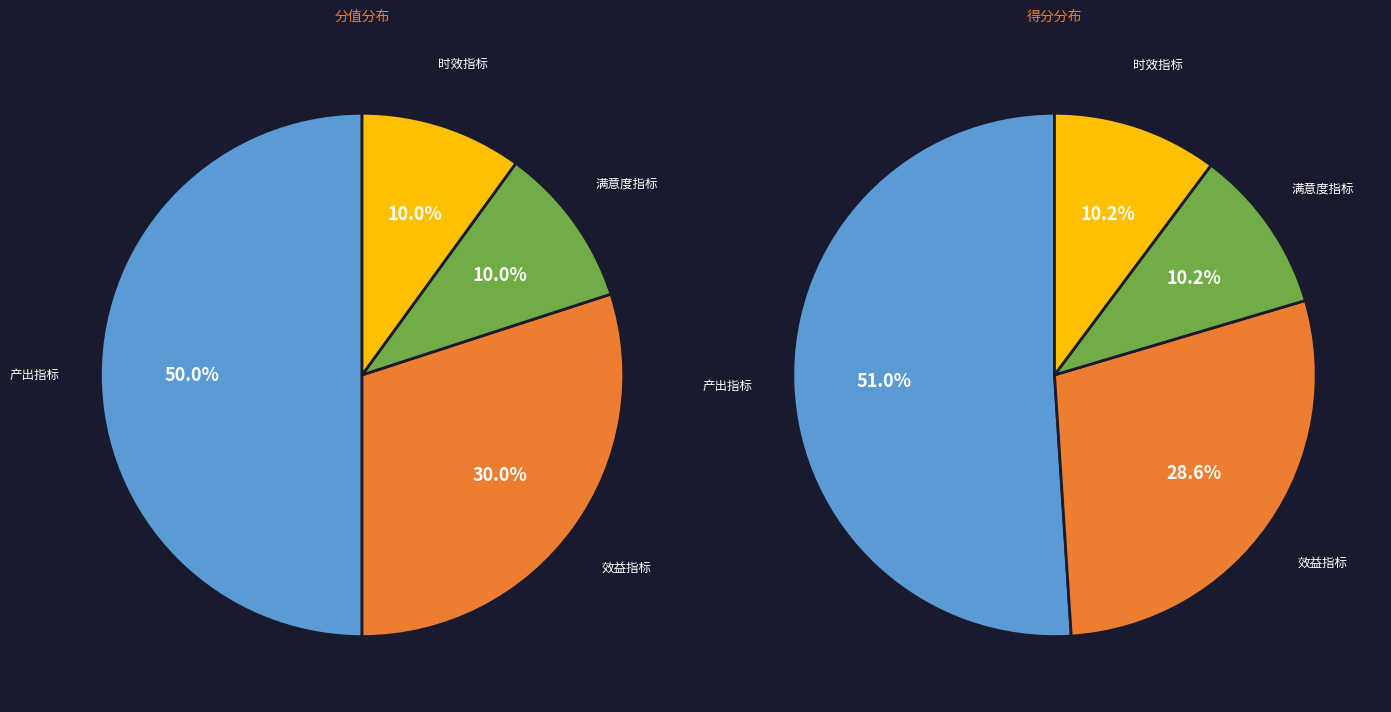

Rank the categories by value from highest to lowest.

产出指标, 效益指标, 满意度指标, 时效指标